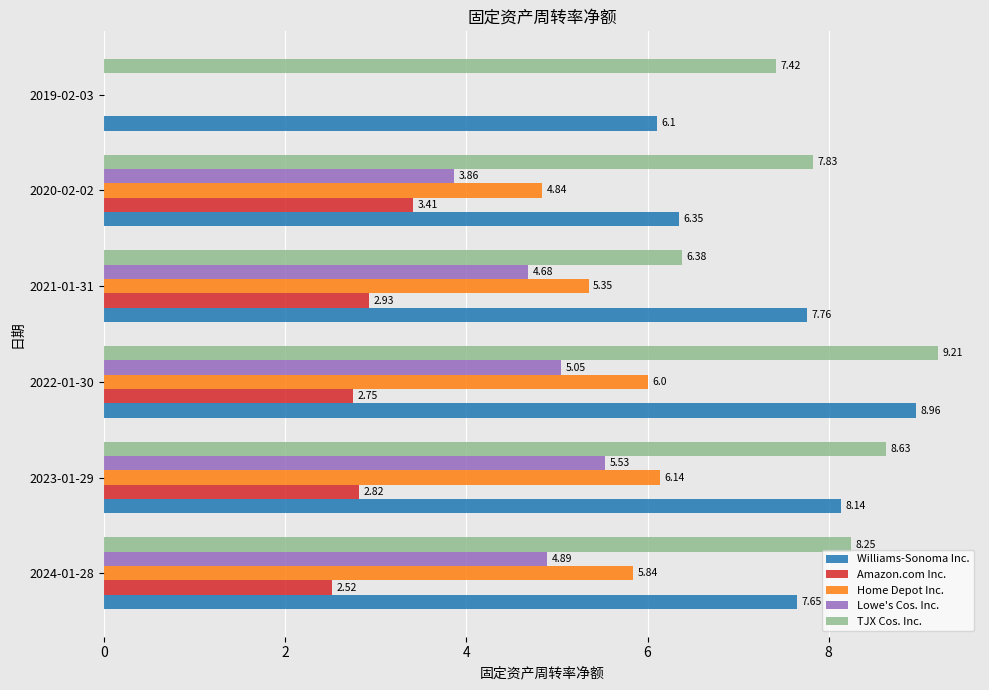

At which category is the sum across all series the highest?

2022-01-30